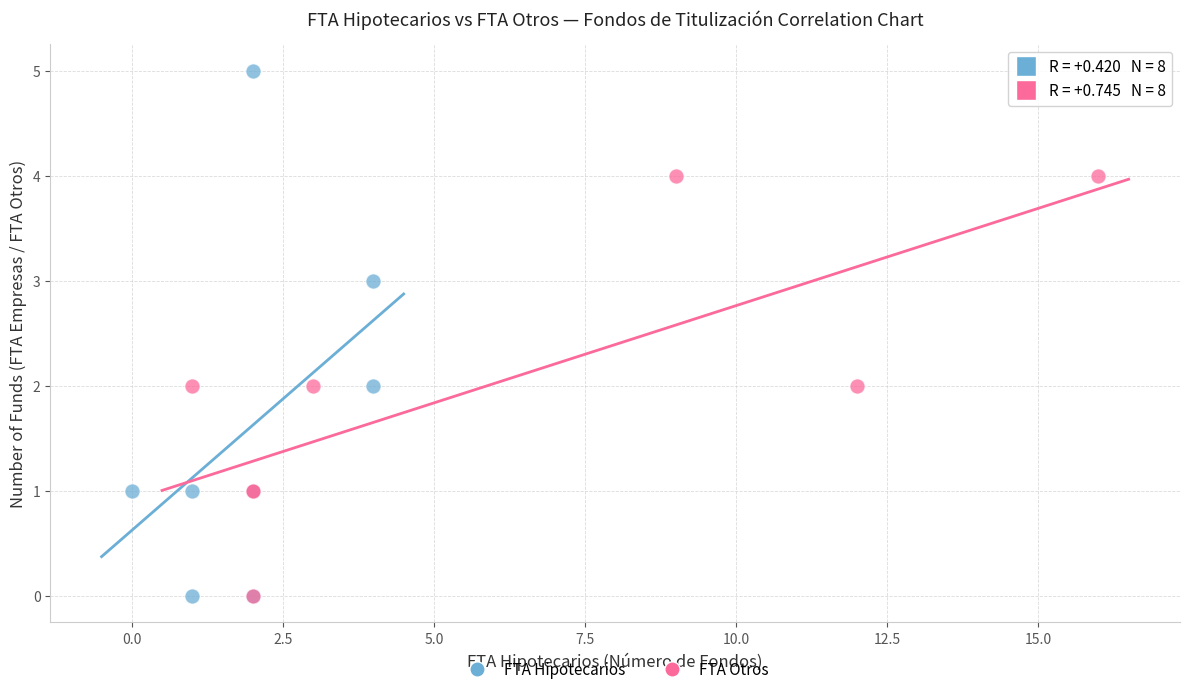

Which series has the widest spread of Y values?

FTA Hipotecarios